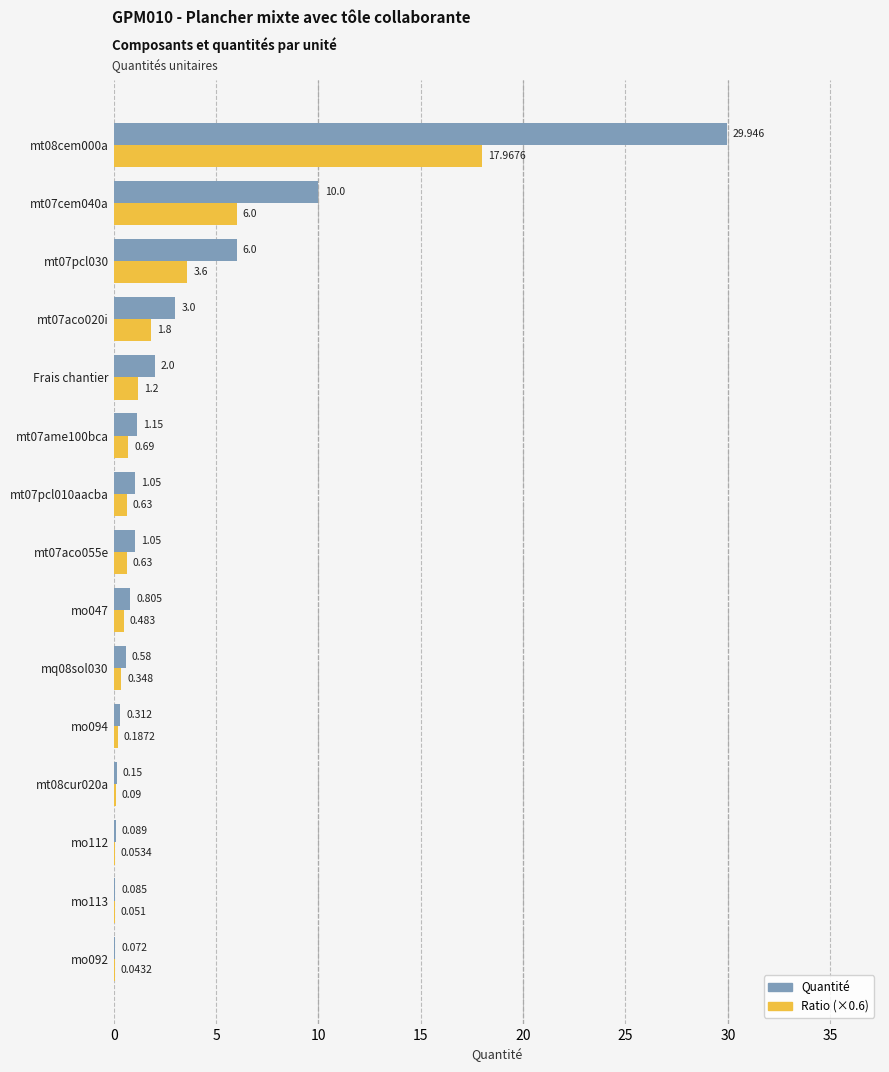

Which series changed the most between mo113 and mt07pcl030?

Quantité